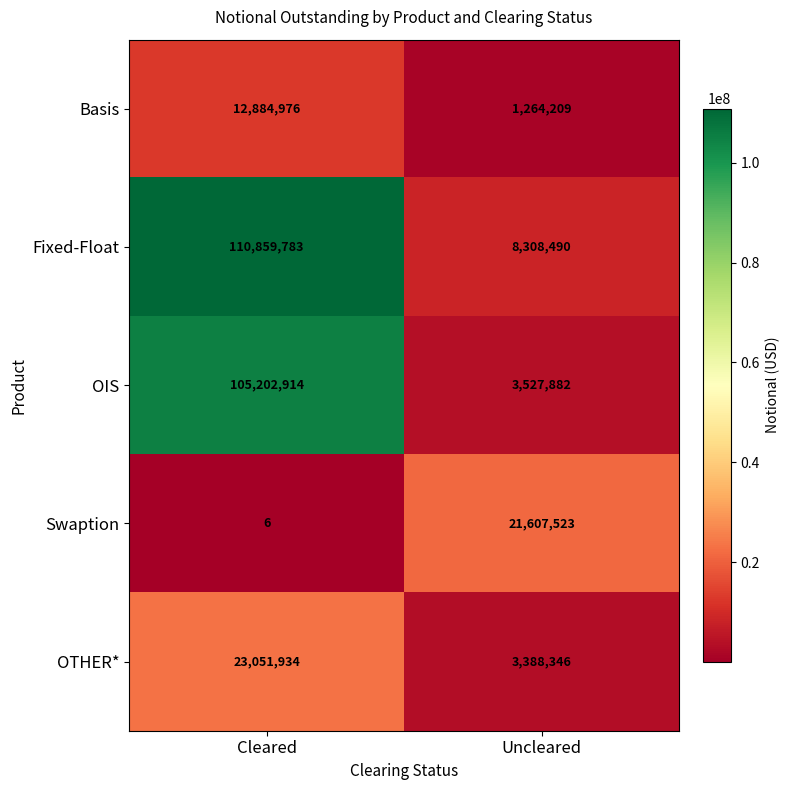

Is the value of OIS at Uncleared greater than the value of Fixed-Float at Cleared?

No